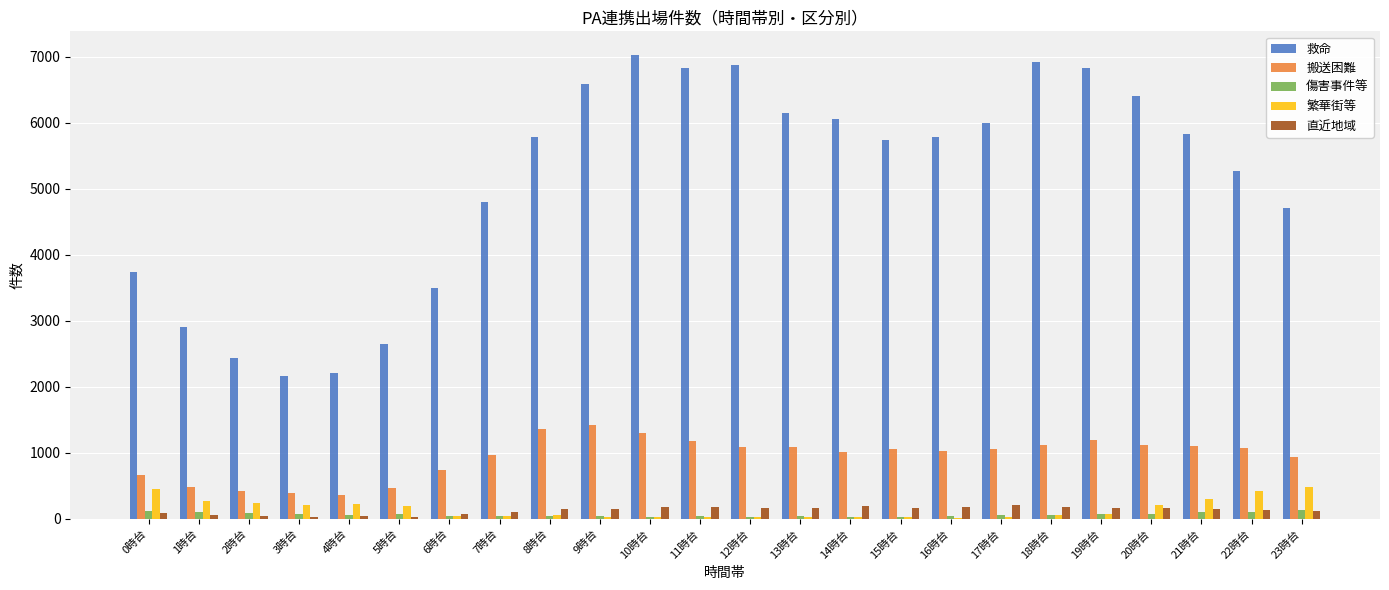

What is the greatest value displayed?

7031